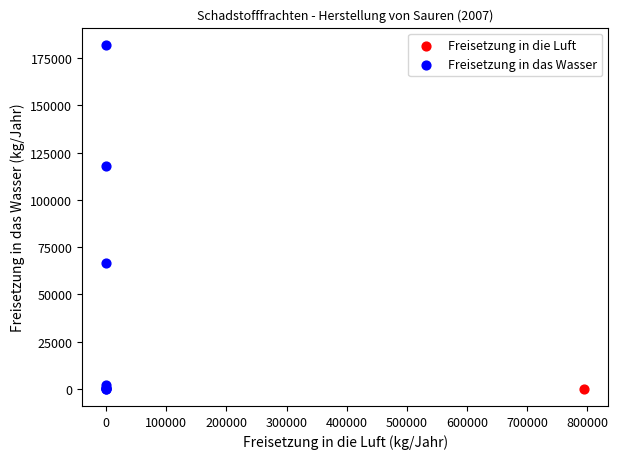

What are all the series names shown in the legend?

Freisetzung in die Luft, Freisetzung in das Wasser